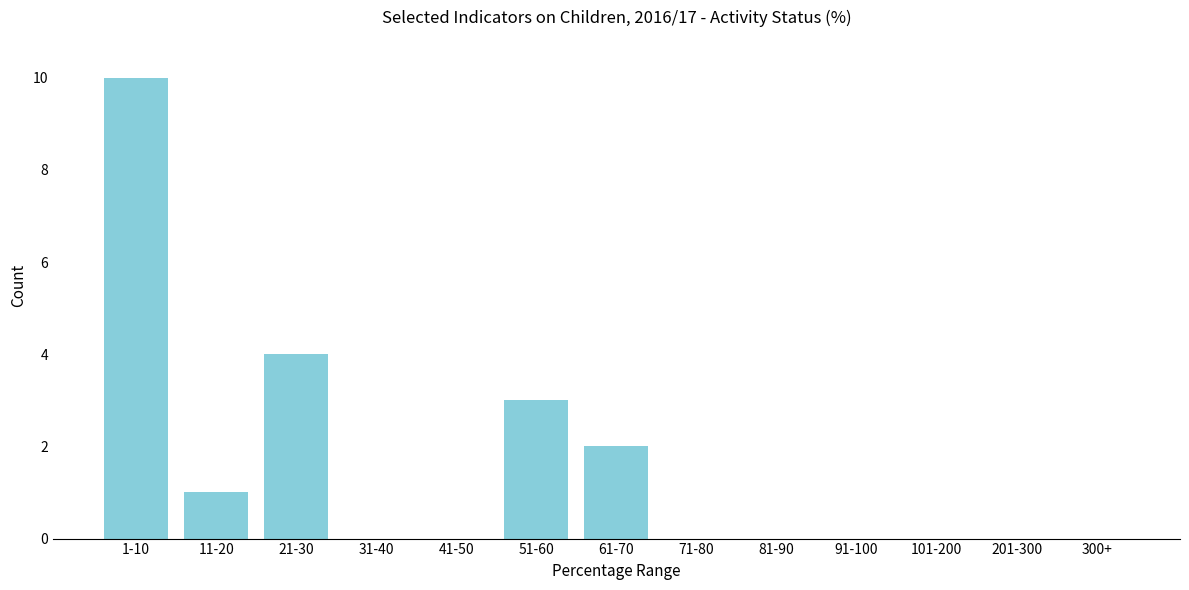

Reading left to right, list all the values displayed in this chart.

1-10=10	11-20=1	21-30=4	31-40=0	41-50=0	51-60=3	61-70=2	71-80=0	81-90=0	91-100=0	101-200=0	201-300=0	300+=0